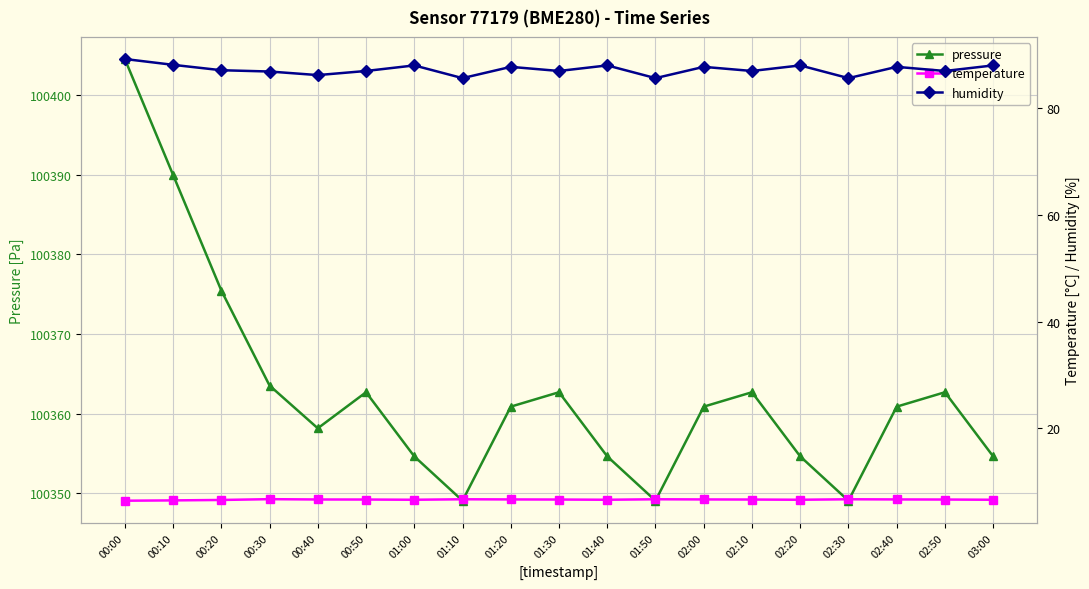

True or false: temperature and humidity cross at least once.

False